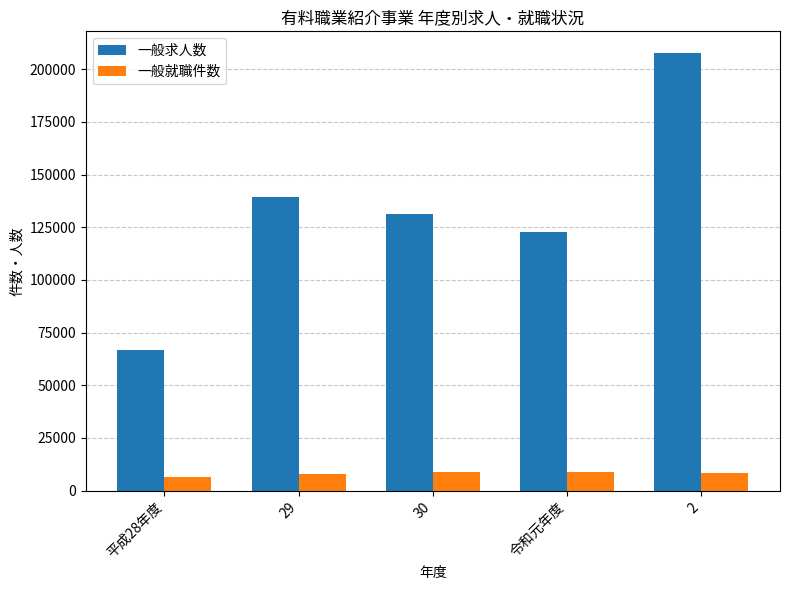

How many data points does each series have?

5